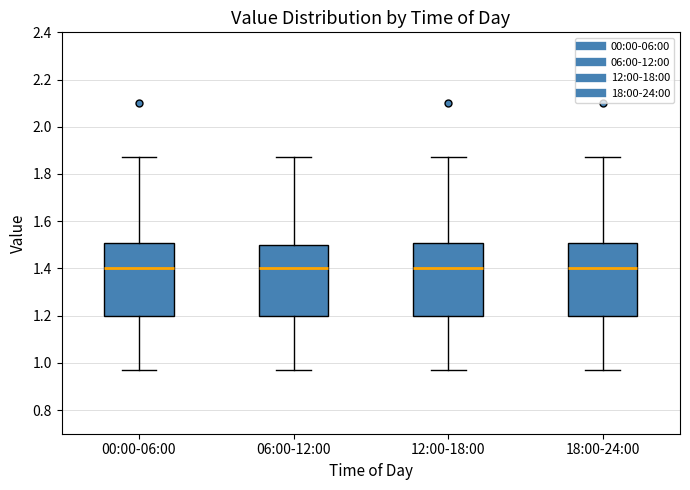

Where does the median line of the box for 00:00-06:00 sit on the y-axis? The values are not printed on the chart, so give them approximately, as read against the axis.

1.40